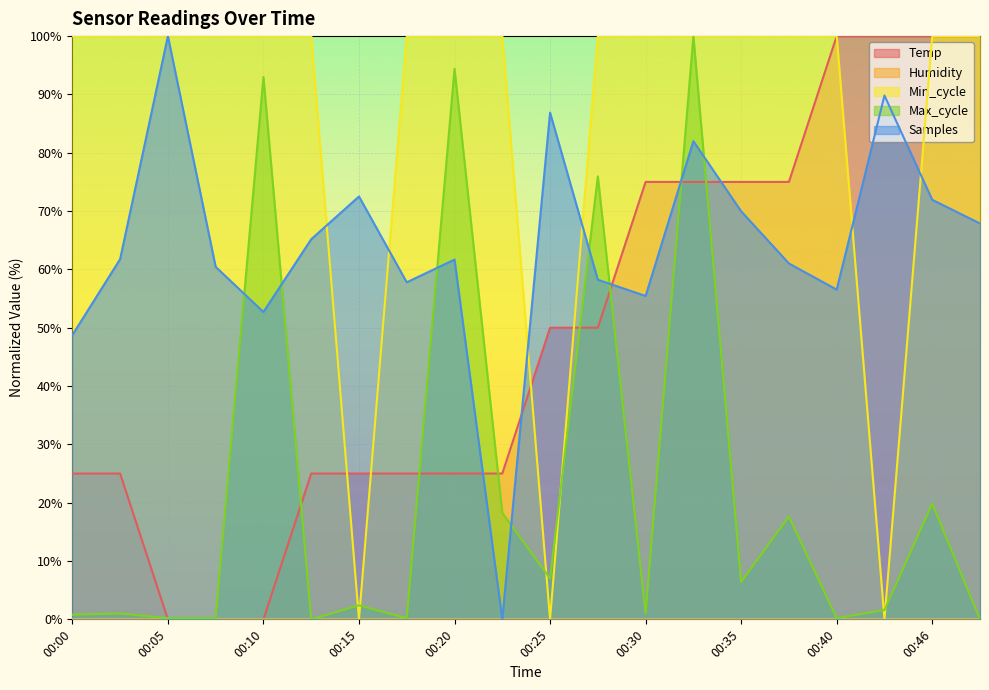

Which series has the largest total across all categories?

Min_cycle